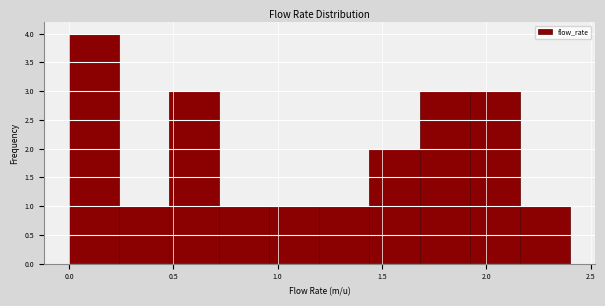

Over which range of the x-axis is the bar tallest?

0.00 to 0.24